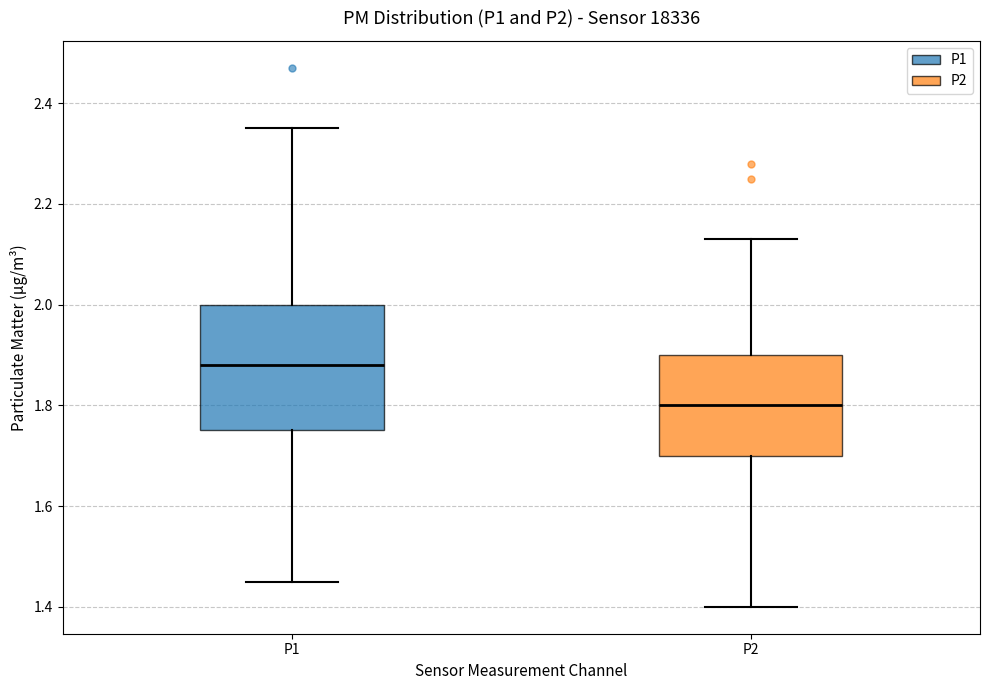

Reading left to right, transcribe this box plot: for each box, give where its median line is, the range the box spans, and where its two whiskers end, as read against the y-axis. The values are not printed on the chart, so give them approximately, as read against the axis.

P1: median 1.88, box 1.76 to 2.00, whiskers 1.46 to 2.36
P2: median 1.80, box 1.70 to 1.90, whiskers 1.40 to 2.14